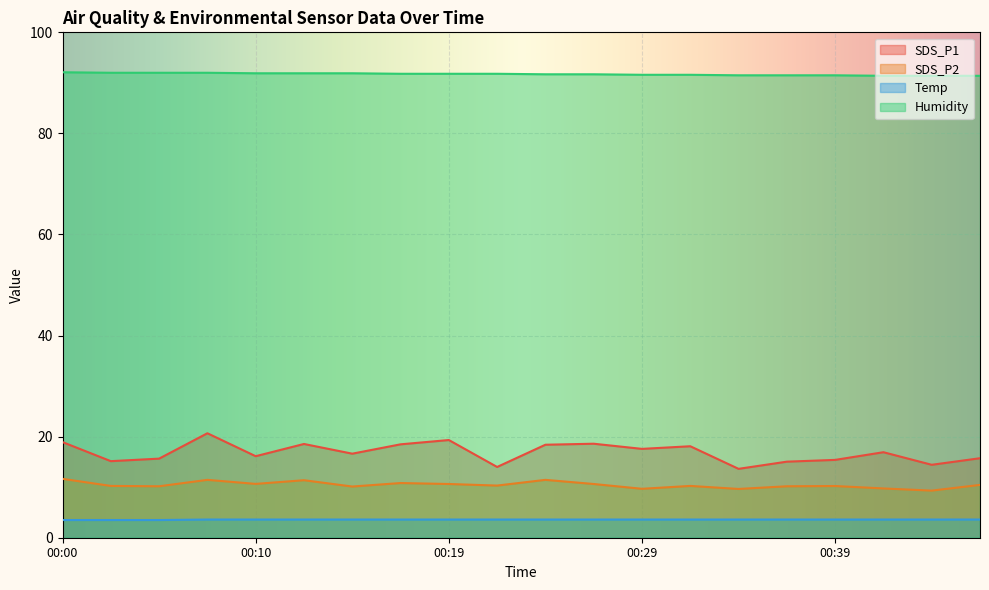

True or false: Temp and SDS_P1 cross at least once.

False